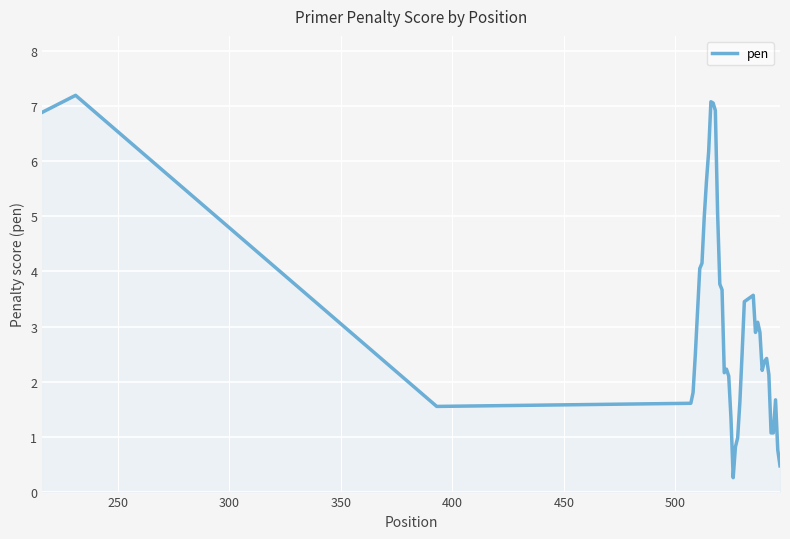

What is the difference between the maximum and minimum values?

6.9